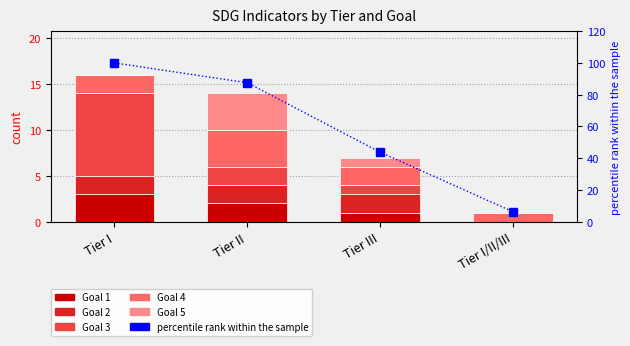

What is the label of the 2nd bar from the right?

Tier III